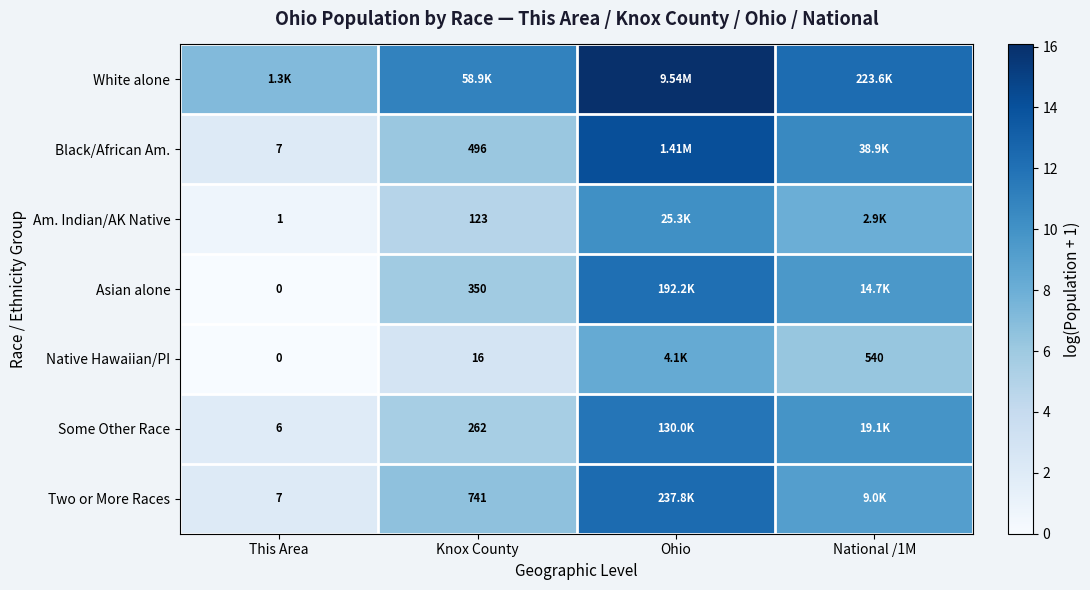

What is the maximum value shown in the chart?

16.1